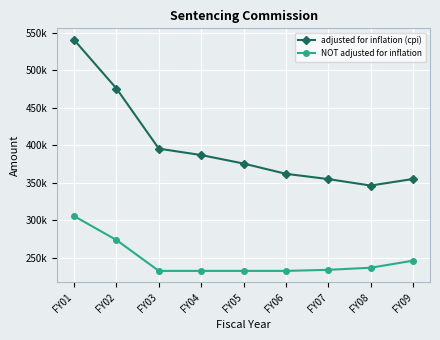

True or false: adjusted for inflation (cpi) has more than 2 interior local peaks.

False